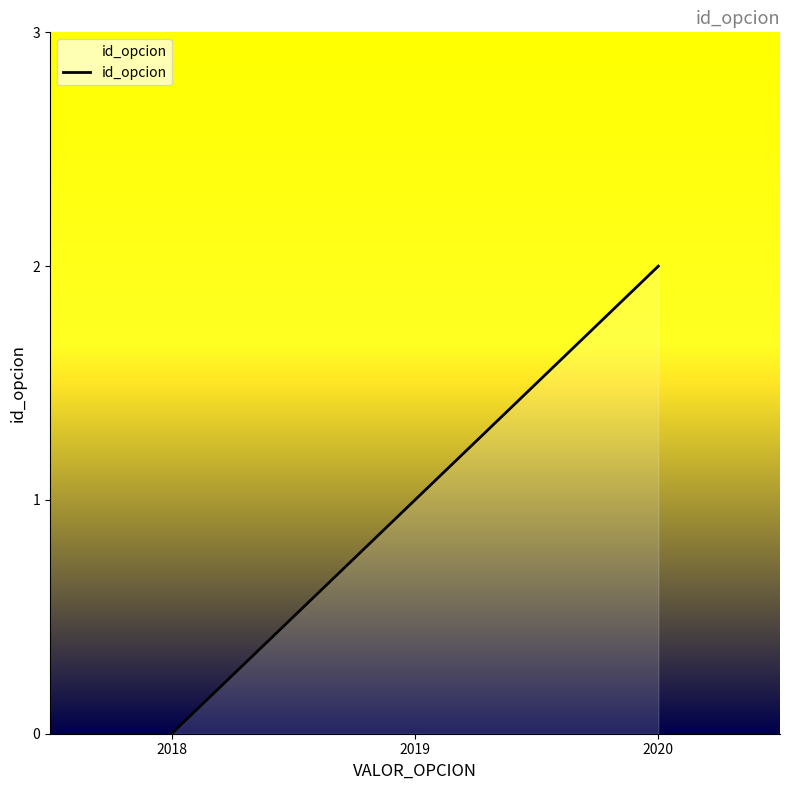

How many values are above zero?

2